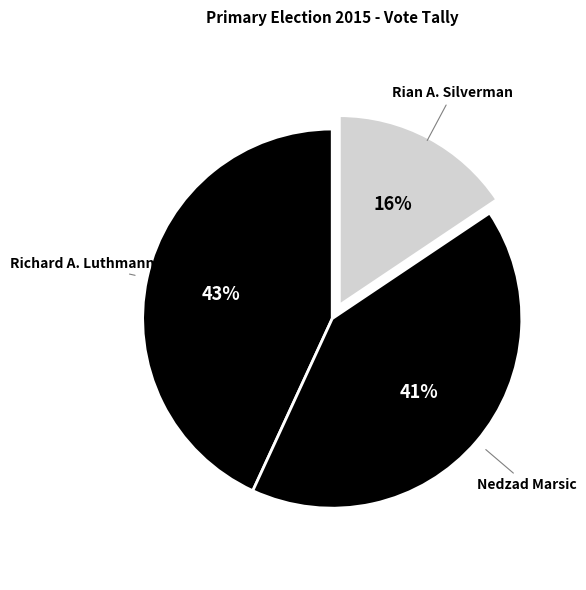

To the nearest percent, what is the average slice percentage?

33%